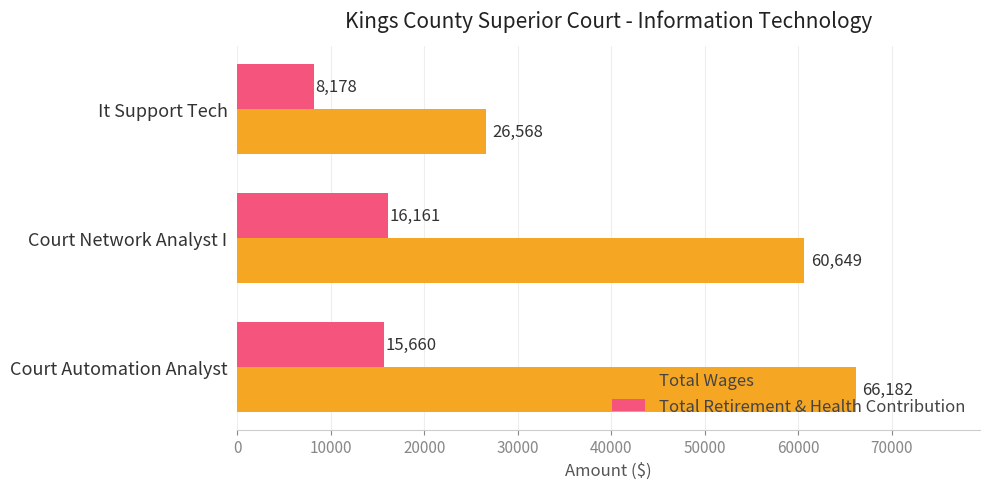

What is the sum of all Total Retirement & Health Contribution values?

39999